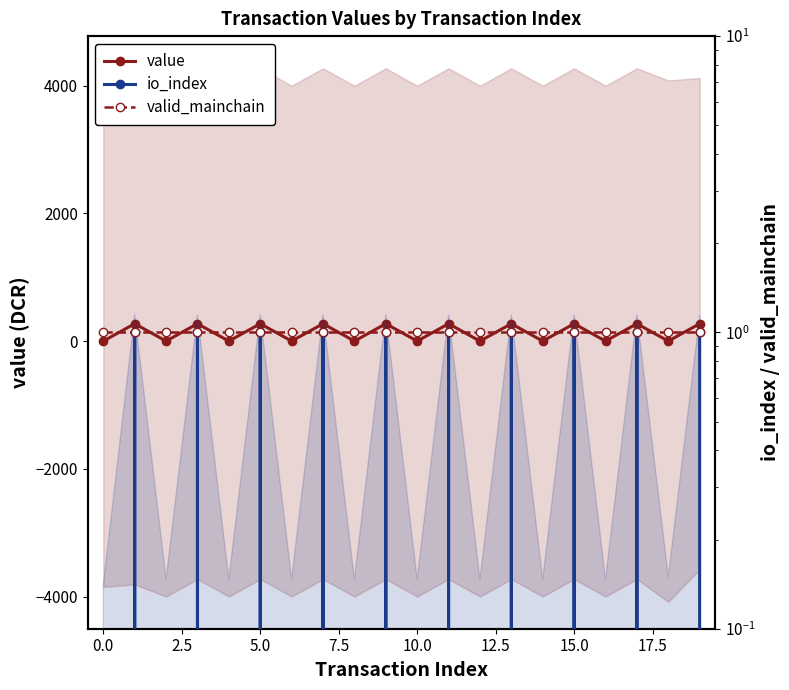

True or false: valid_mainchain and io_index intersect in this chart.

False